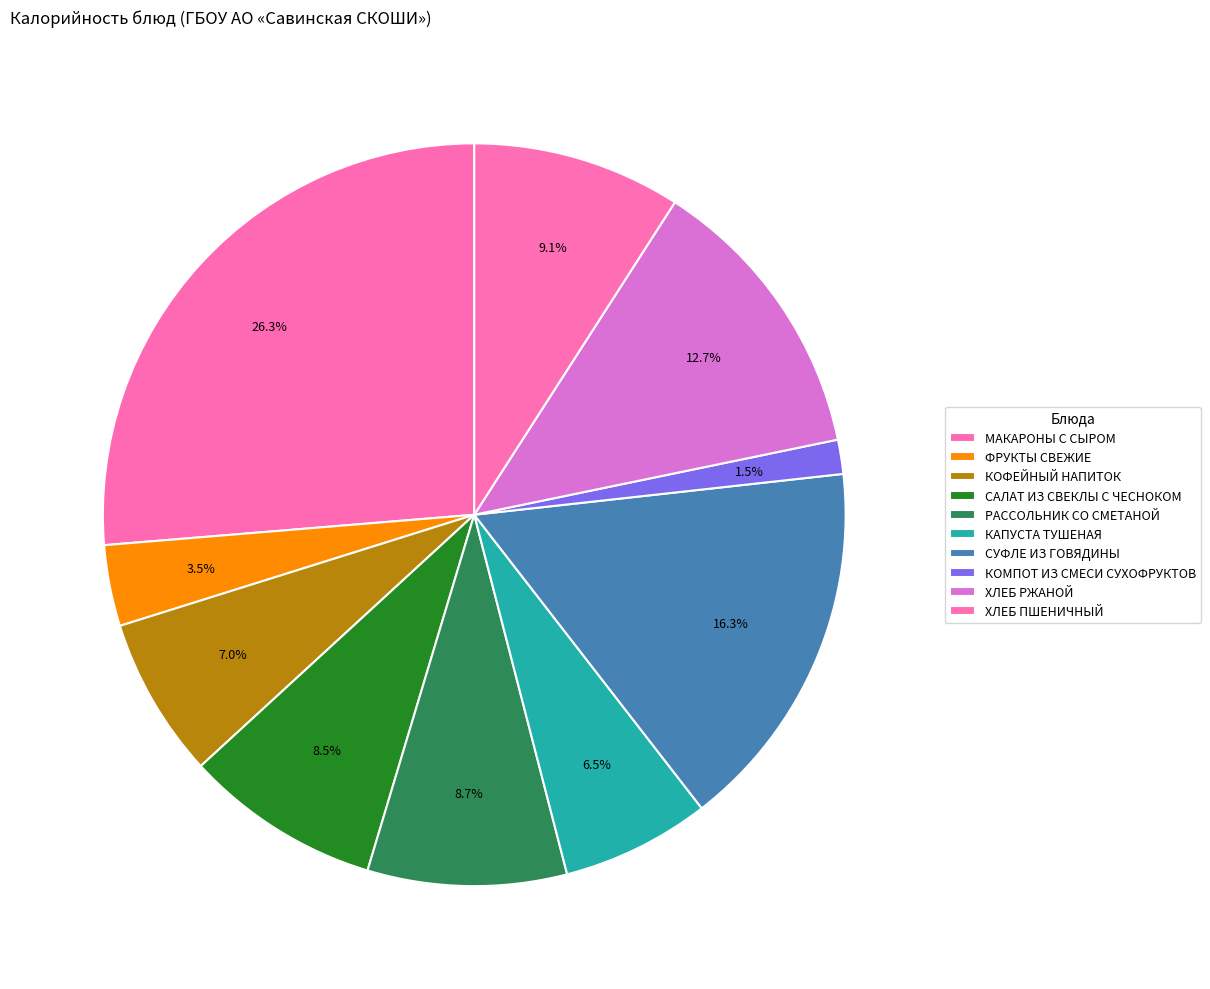

Which category has the smallest portion of the pie?

КОМПОТ ИЗ СМЕСИ СУХОФРУКТОВ